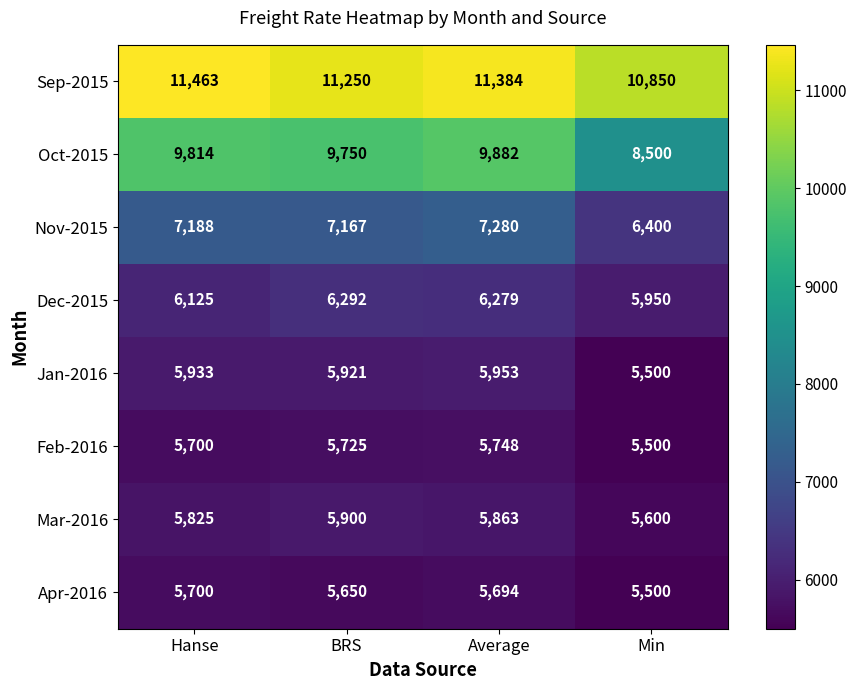

Which series has the largest total across all categories?

Sep-2015